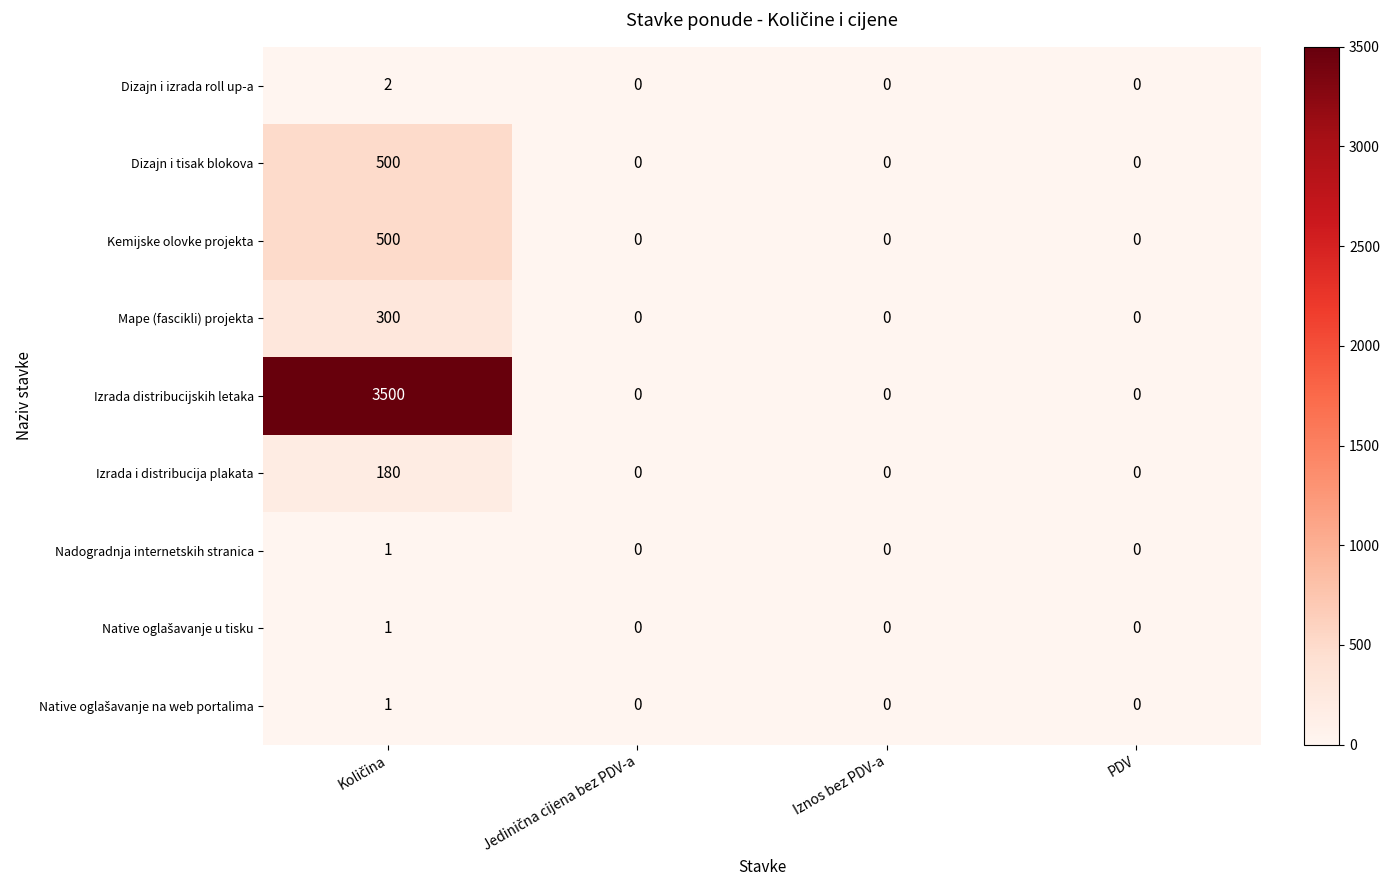

Which series has the largest total across all categories?

Izrada distribucijskih letaka